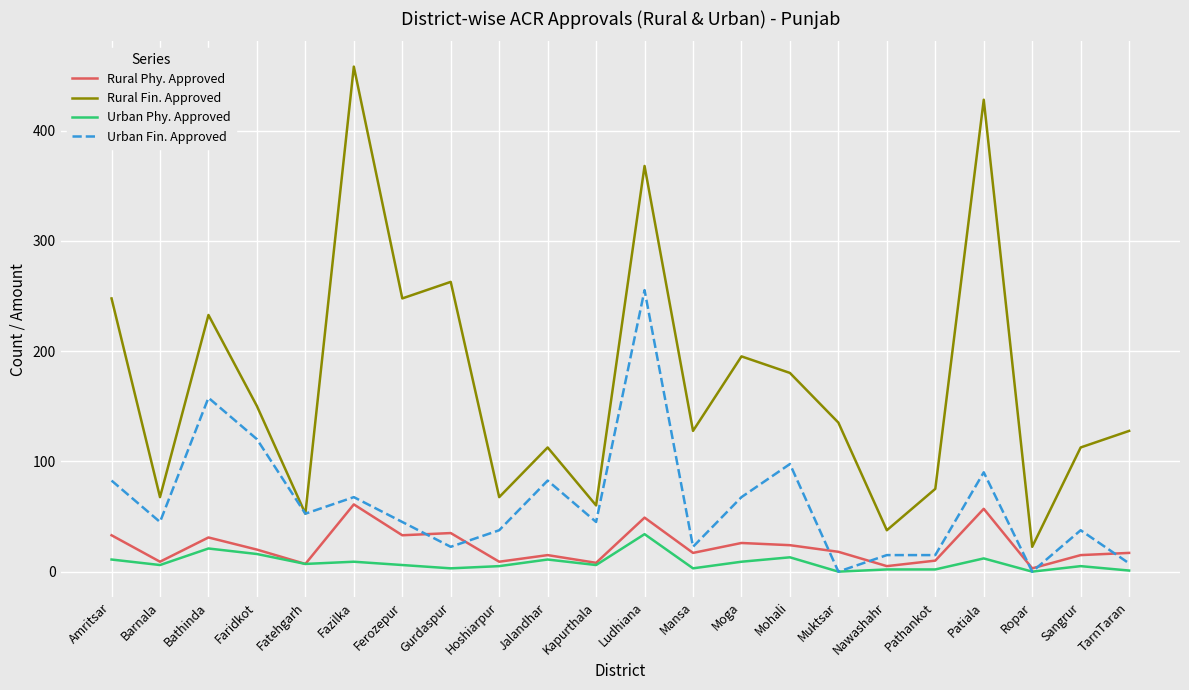

Which series has the largest total across all categories?

Rural Fin. Approved